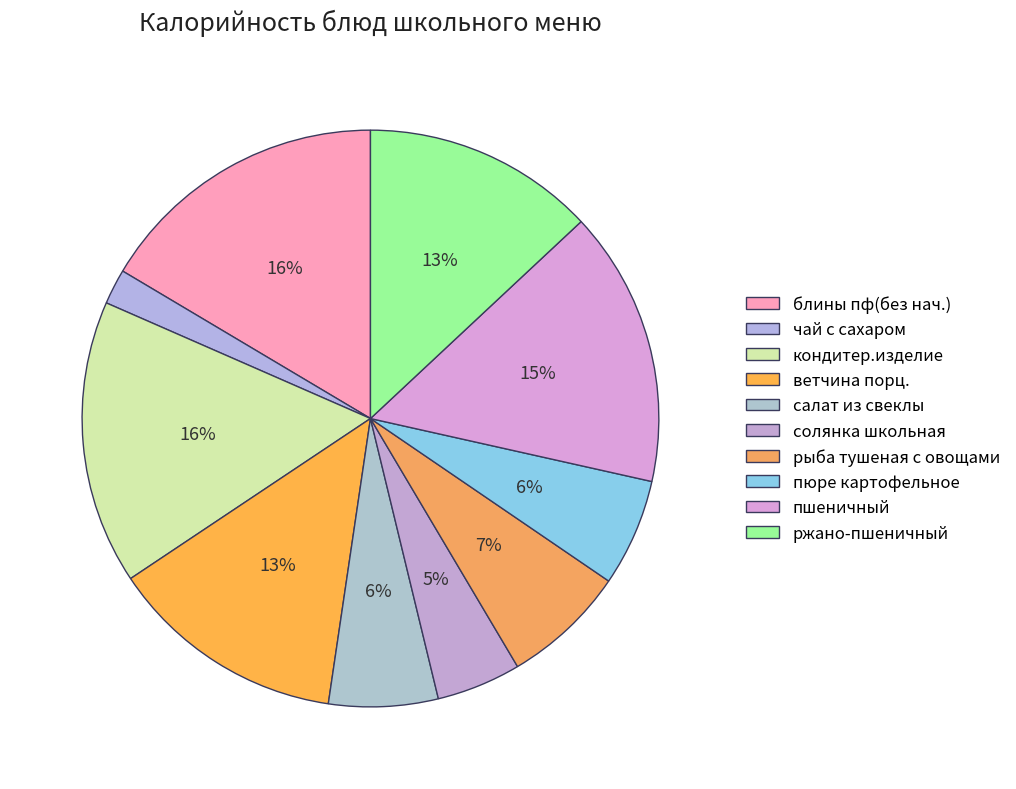

To the nearest percent, what is the difference between the солянка школьная and рыба тушеная с овощами slice percentages?

2%